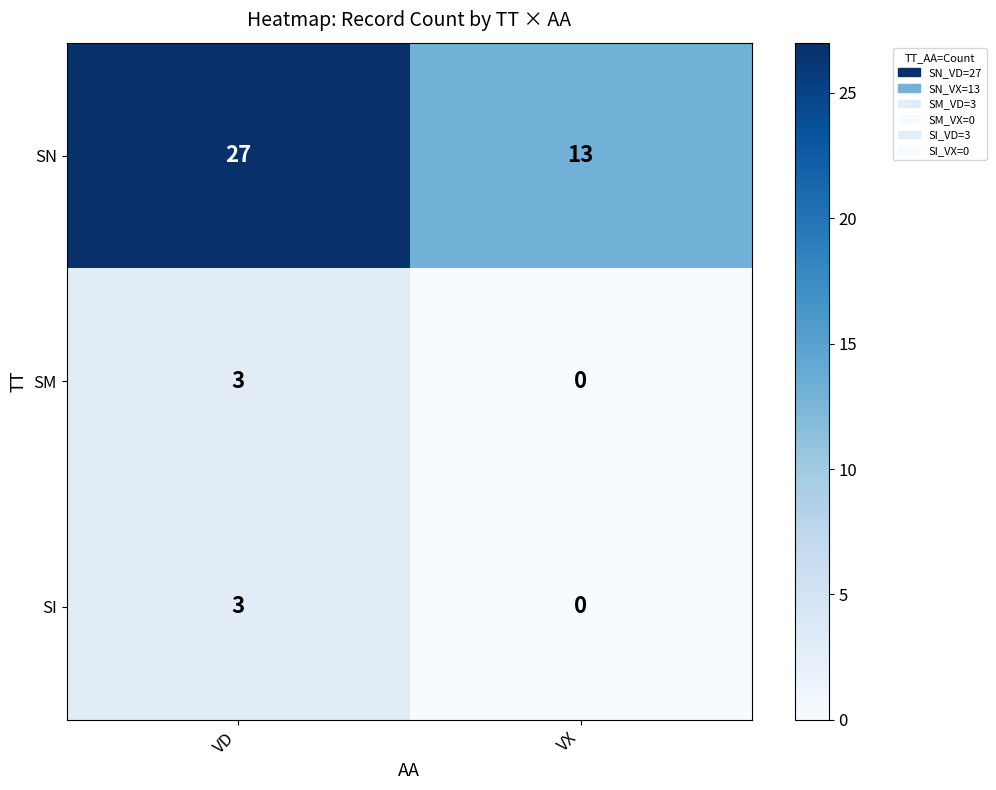

Count the number of categories in the chart.

2